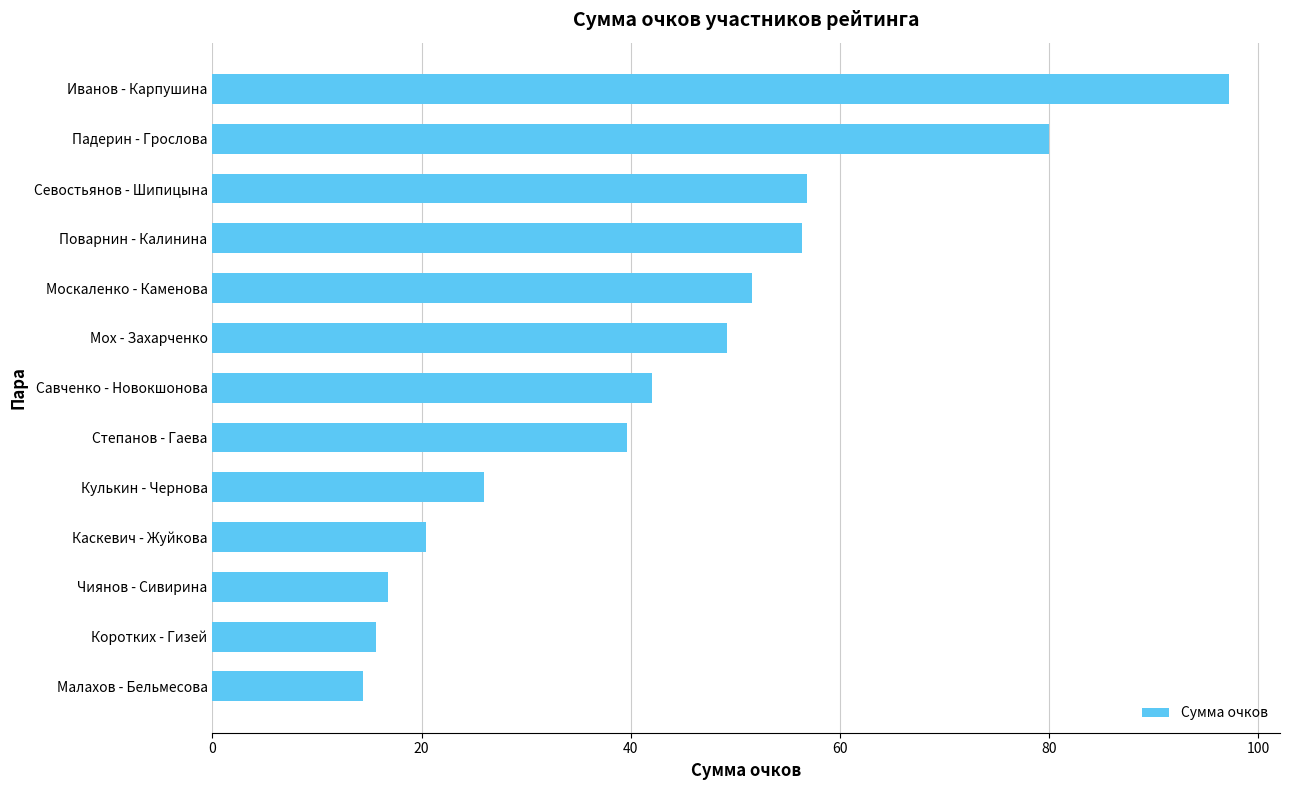

Is it true that the value at Москаленко - Каменова is 23.9?

False